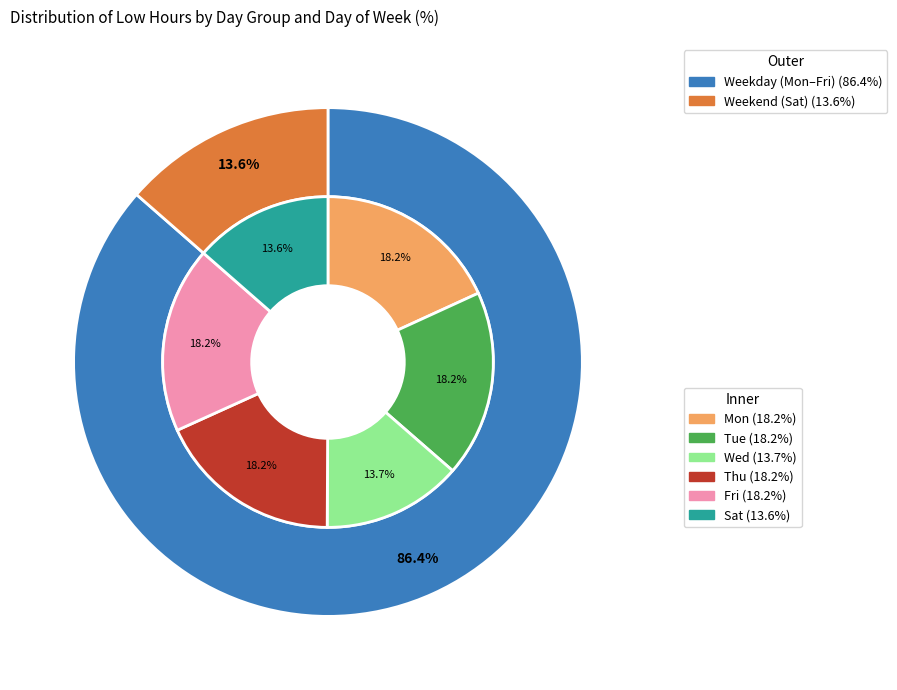

Does Wed account for over 50% of the chart?

No